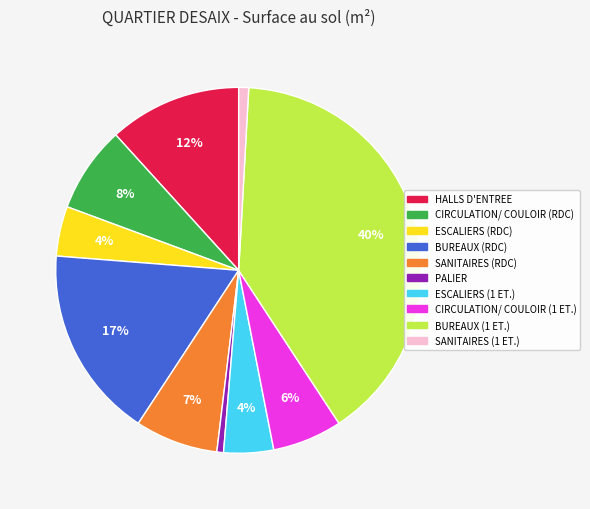

Combined, do BUREAUX (1 ET.) and CIRCULATION/ COULOIR (RDC) account for over 50%?

No